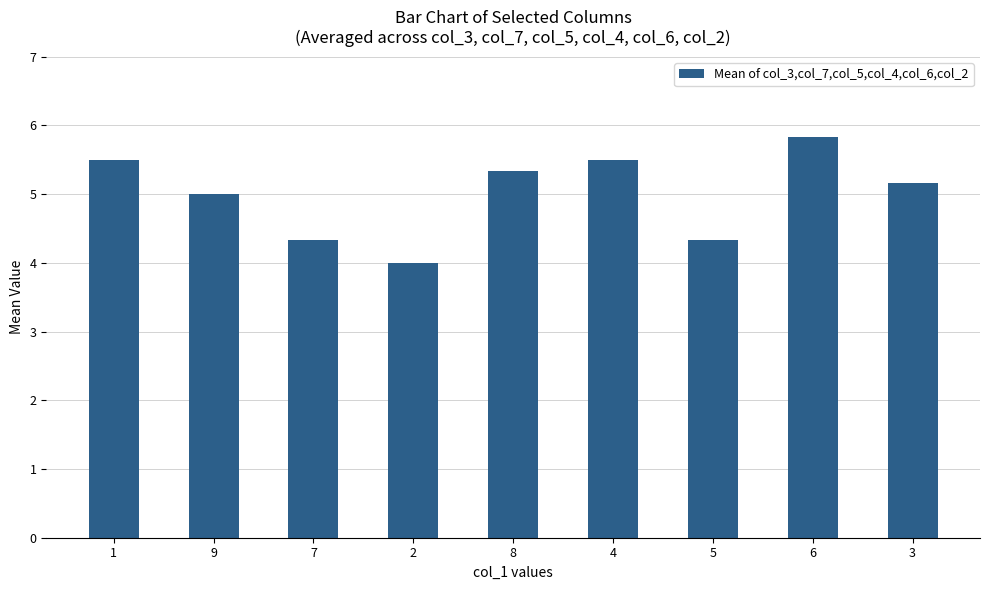

Count the number of categories in the chart.

9